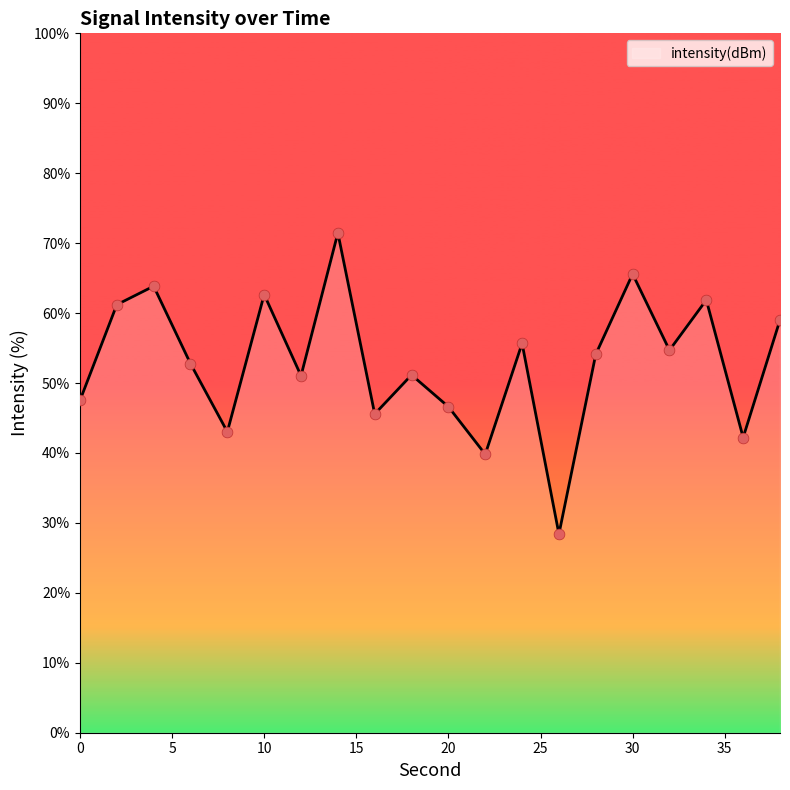

What is the difference between the maximum and minimum values?

43.1